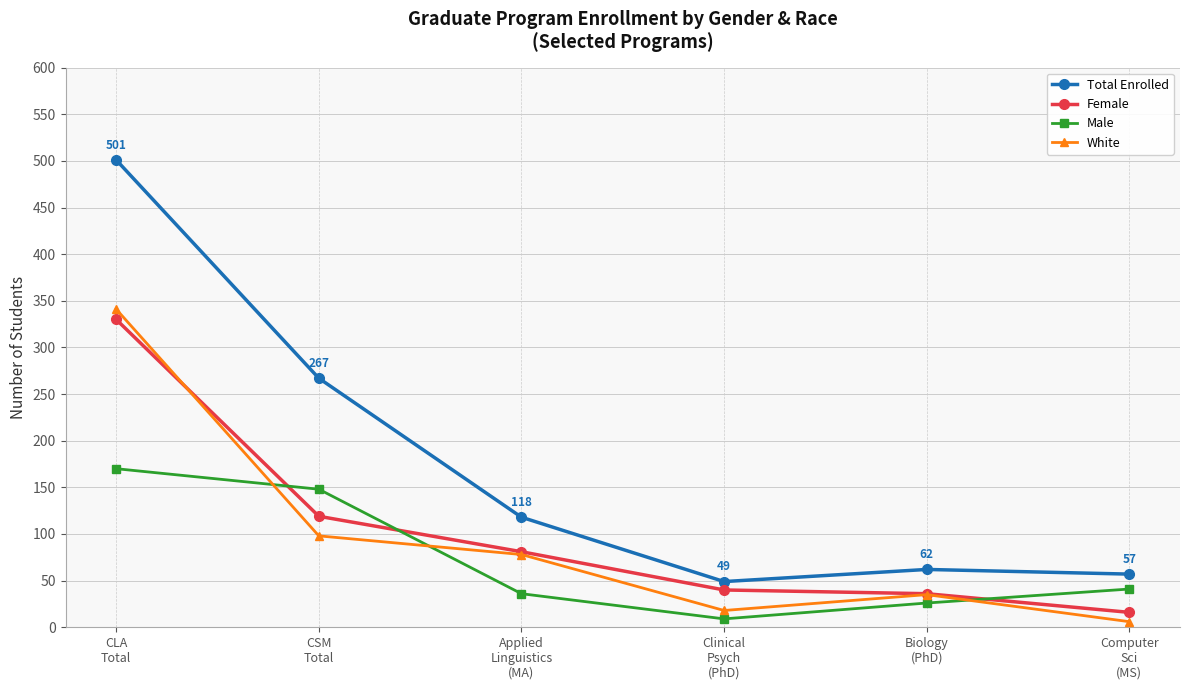

In Total Enrolled, how many points are lower than both neighbors (excluding endpoints)?

1